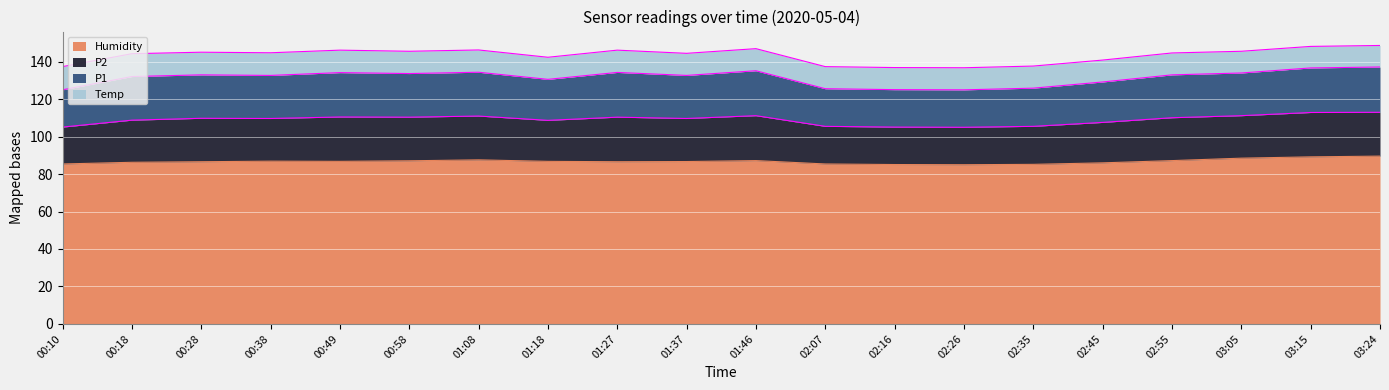

Is it true that Humidity equals 86.7 at 01:37?

True